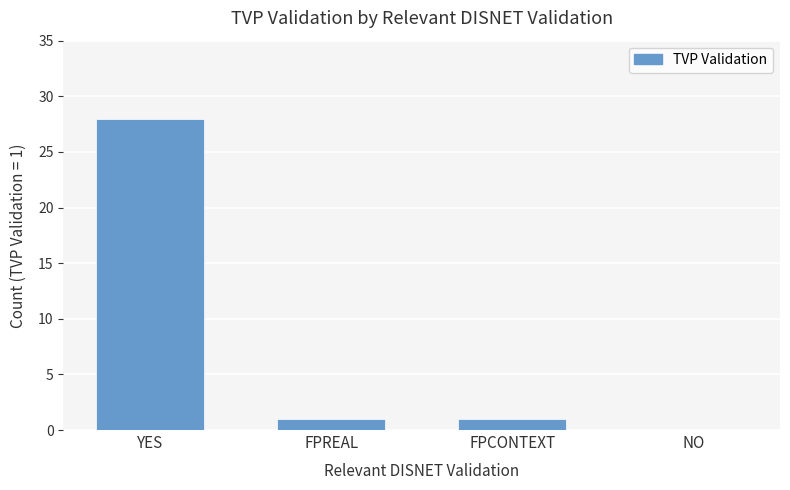

What is the greatest value displayed?

28